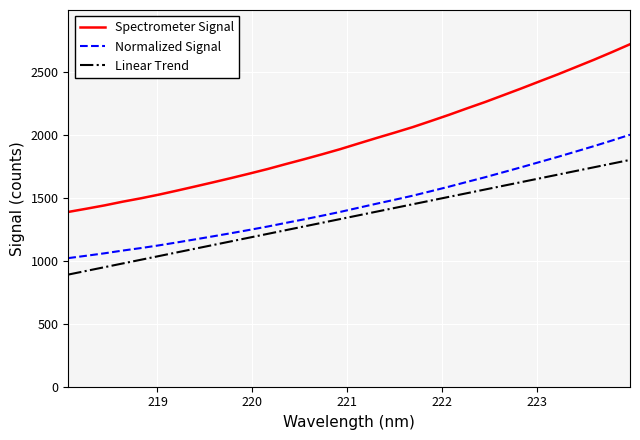

Does the chart have visible grid lines?

Yes